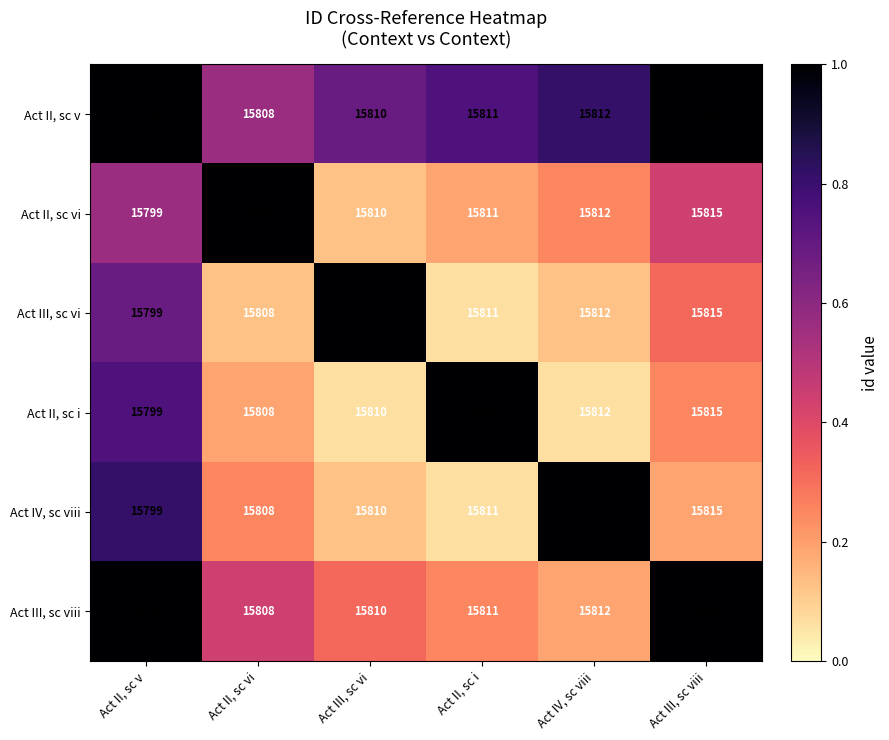

True or false: Act II, sc v has a value of 6667 at Act II, sc i.

False